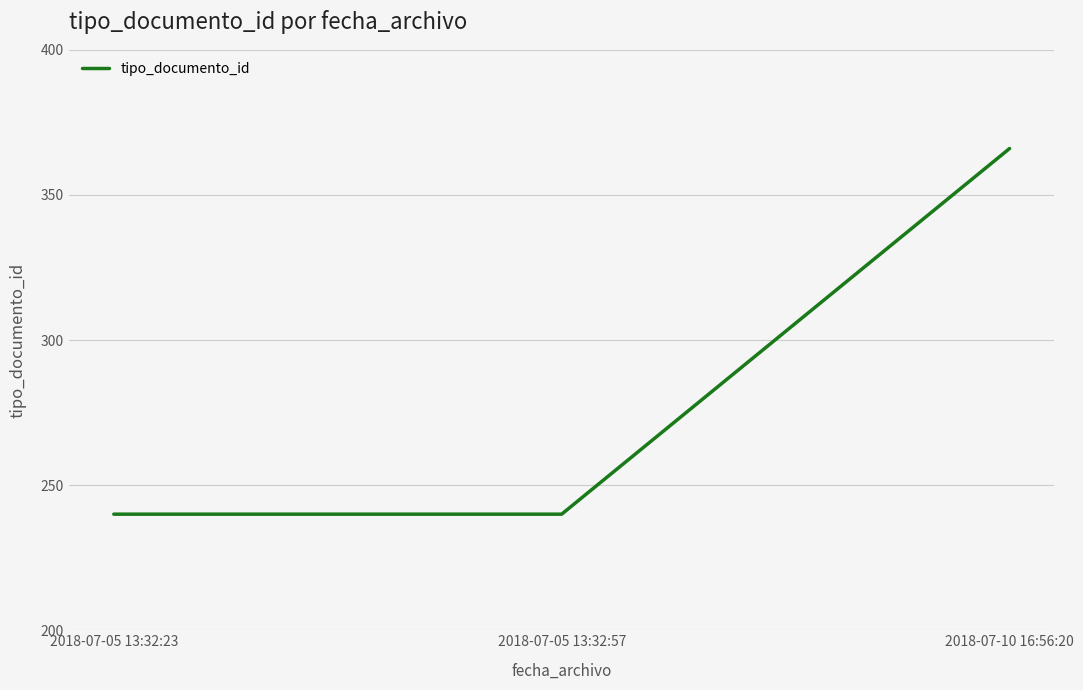

What is the difference between the maximum and second lowest values?

126